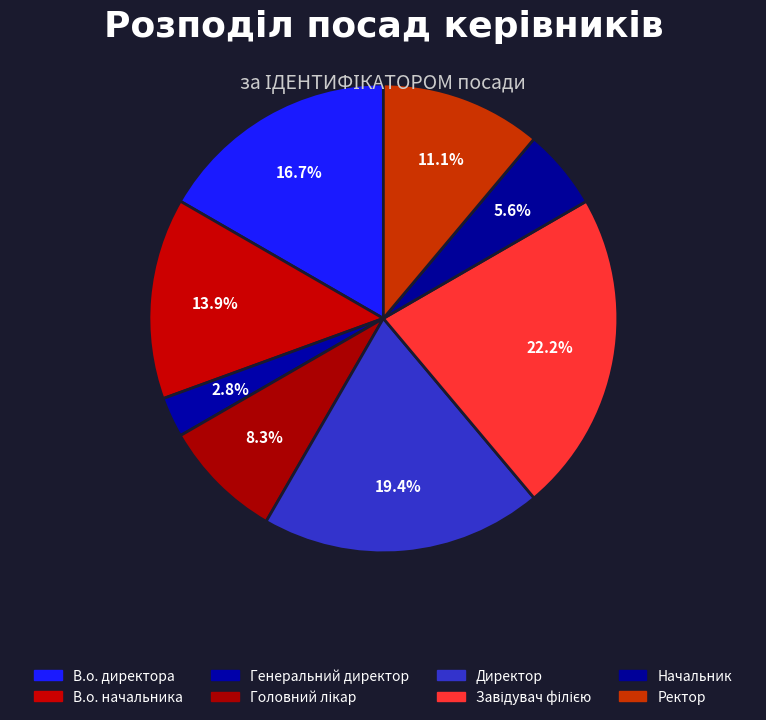

Is there any slice that represents more than half of the pie?

No